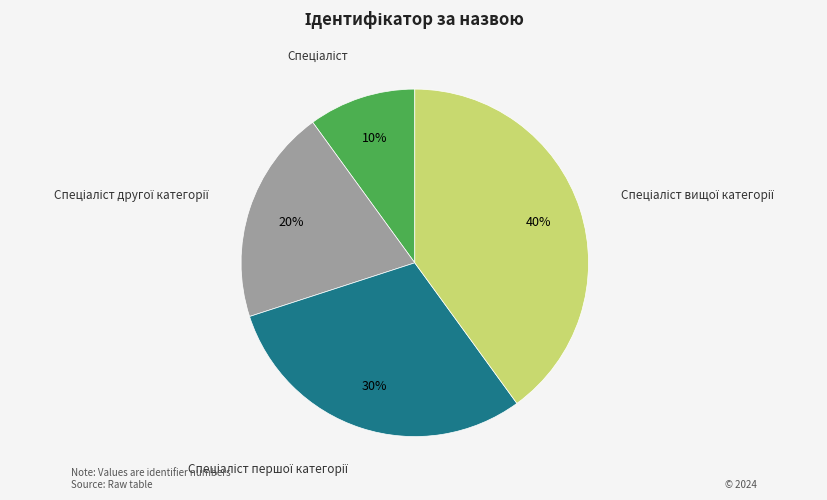

To the nearest percent, what is the average slice percentage?

25%